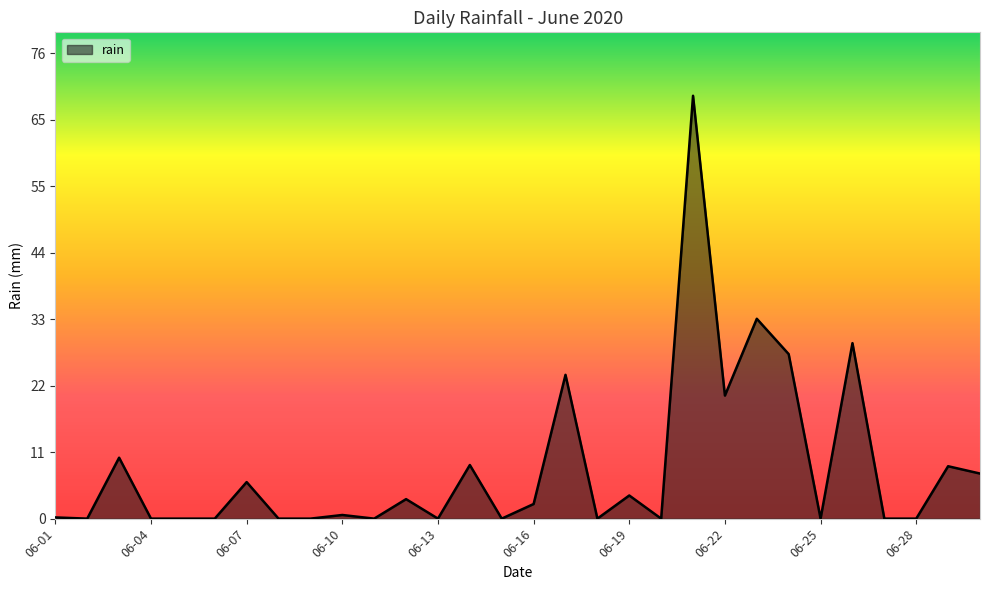

What is the difference between the maximum and minimum values?

69.4